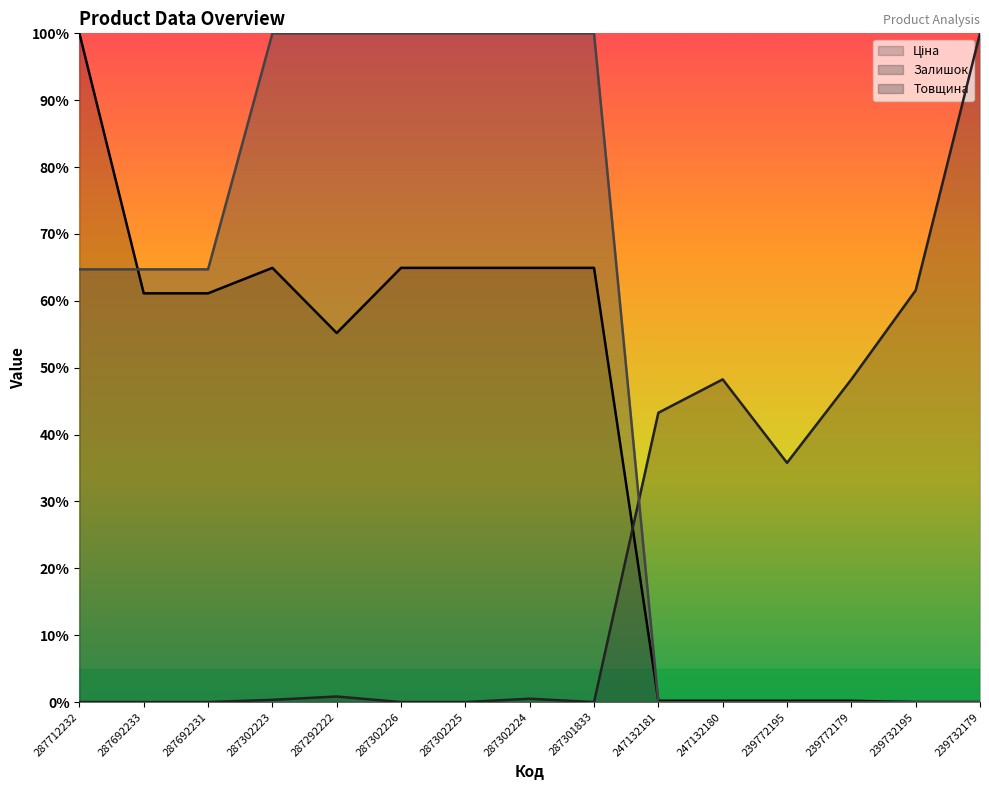

Which series has the widest spread of values?

Ціна